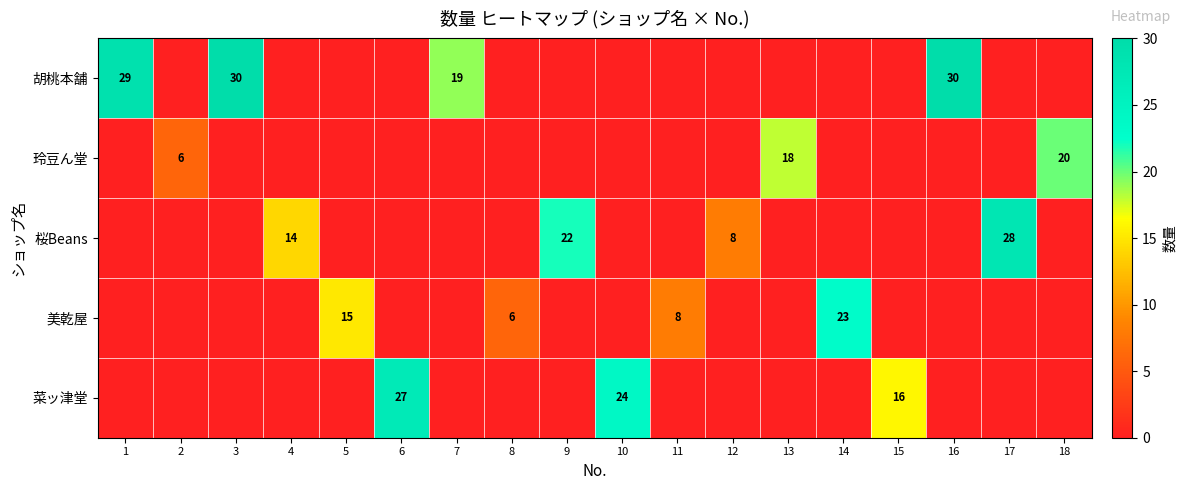

The value of 桜Beans at 4 is 6. True or false?

False